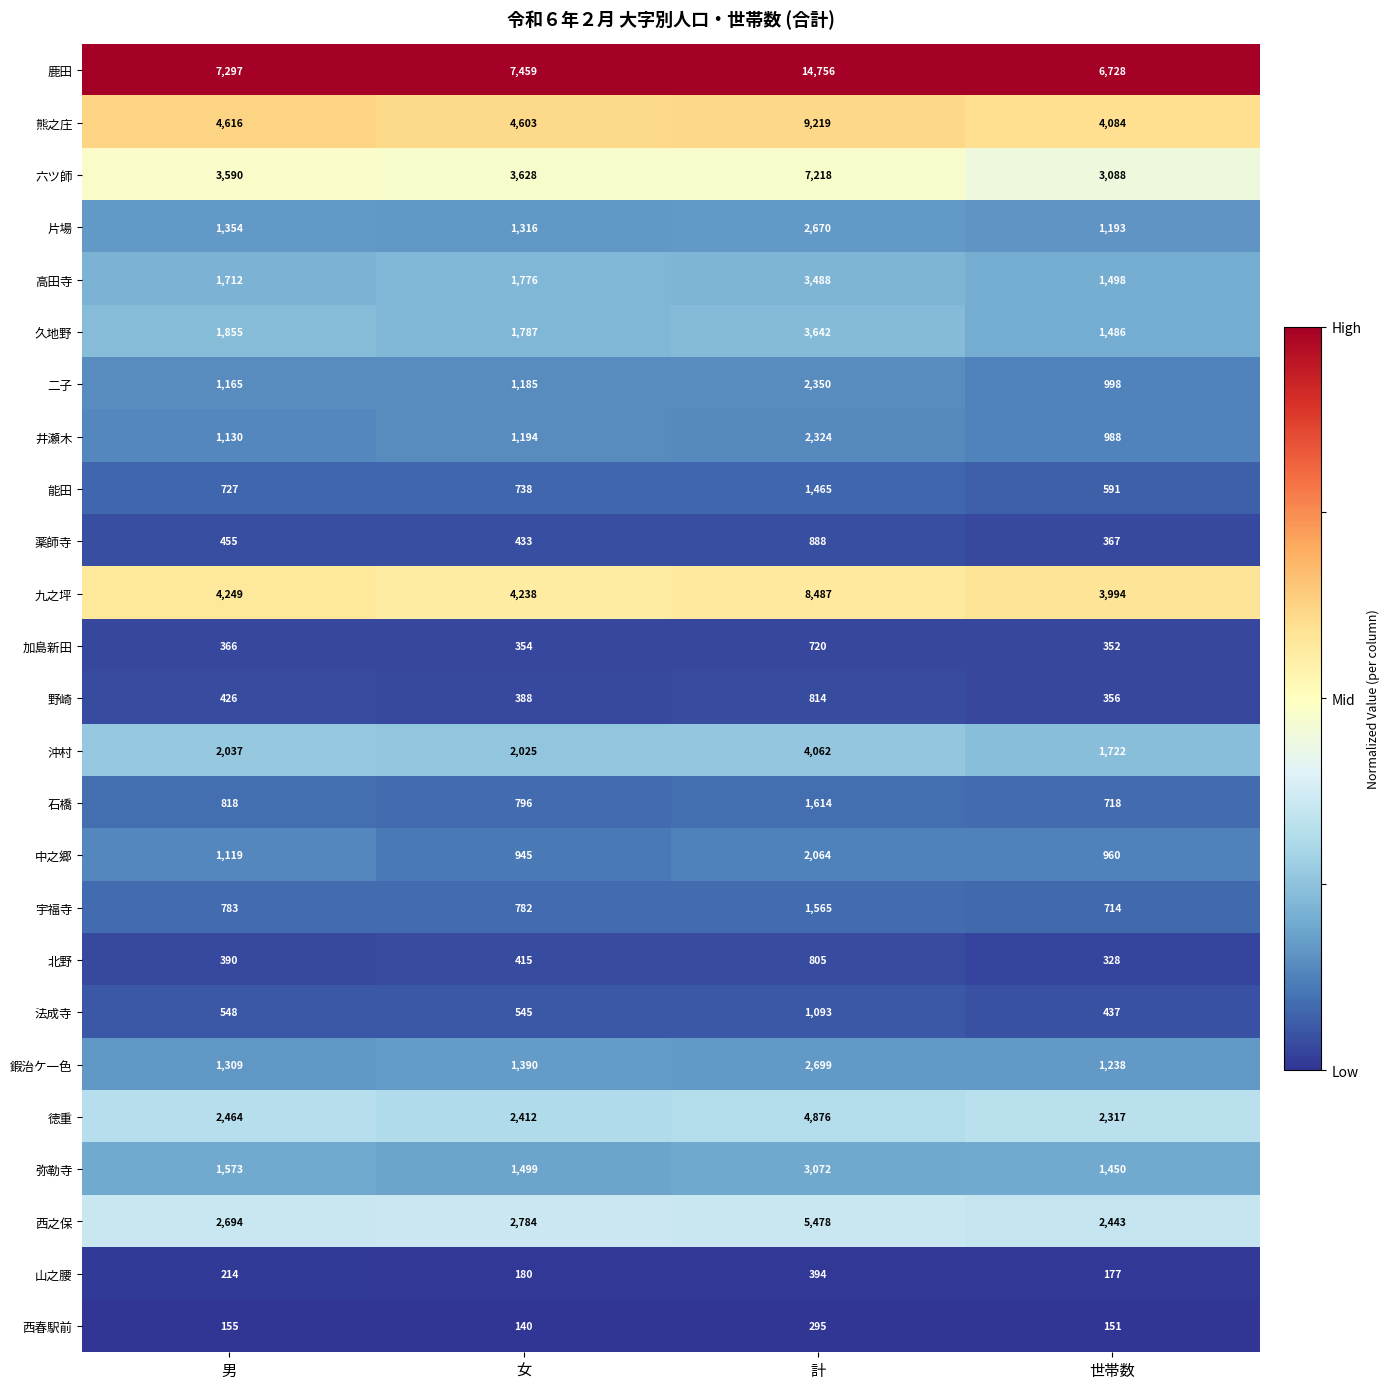

What is the smallest value displayed?

140